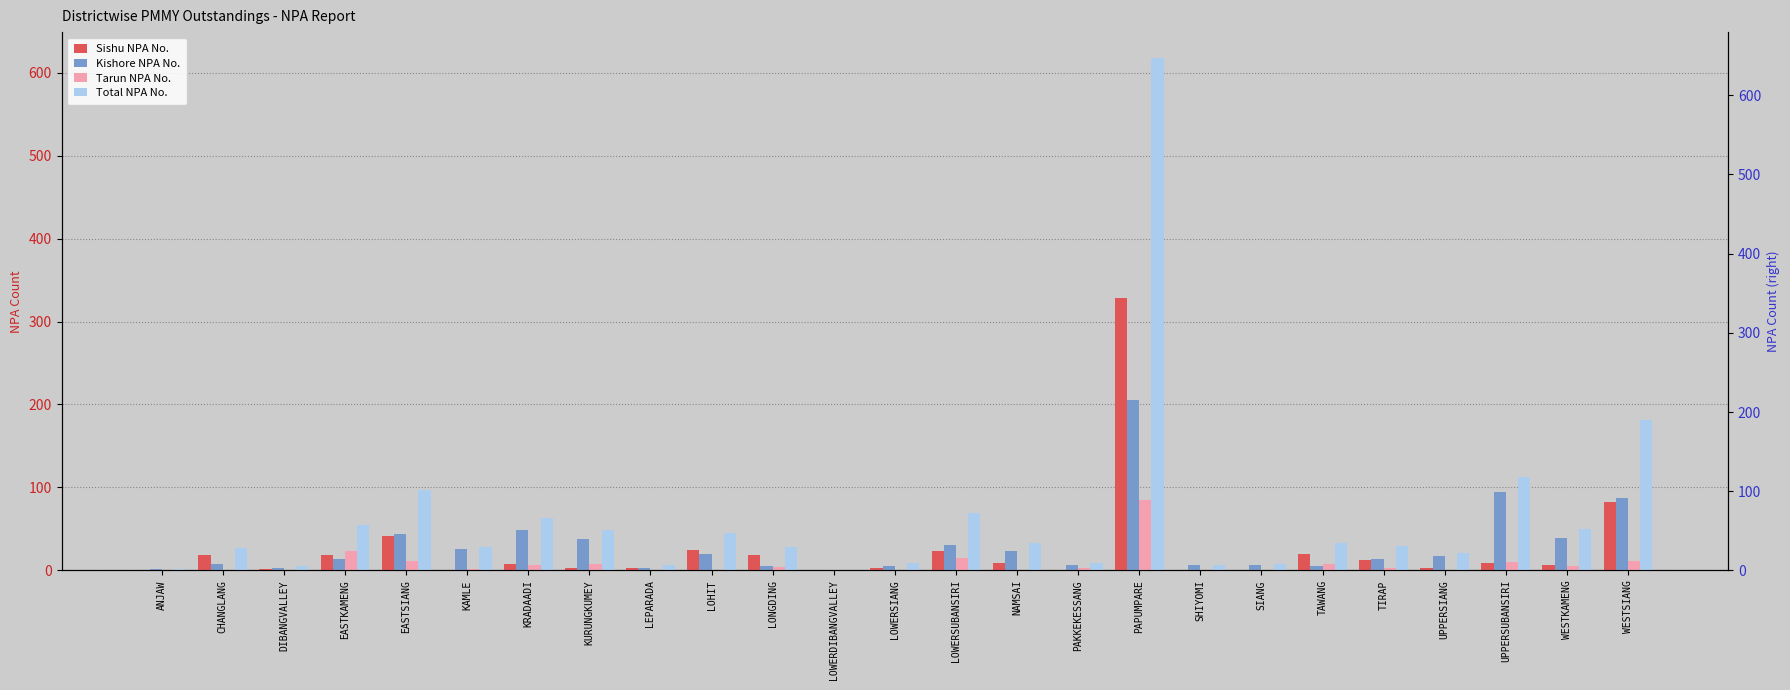

Between PAPUMPARE and UPPERSUBANSIRI, which is larger?

PAPUMPARE